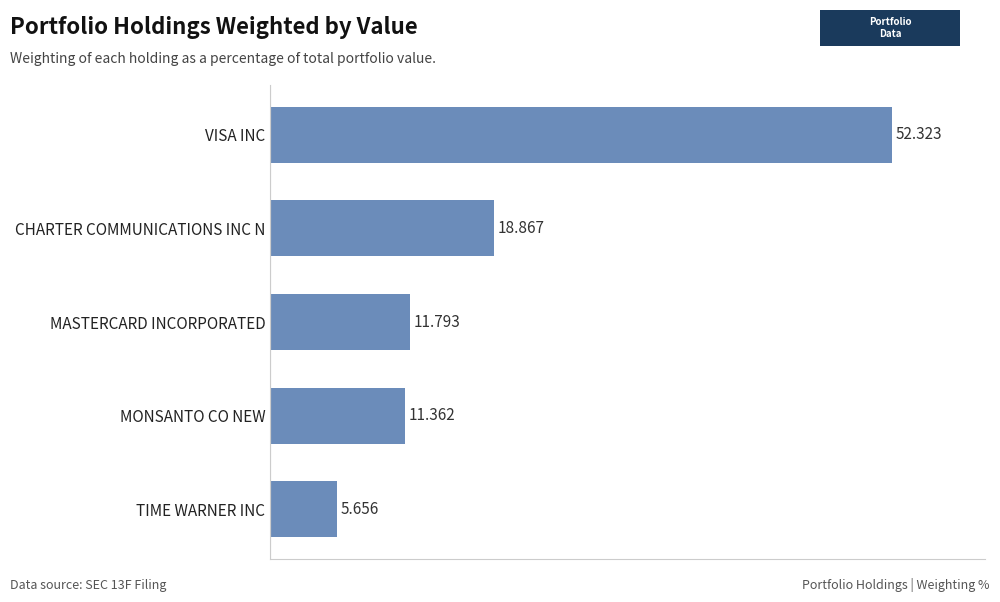

What is the label of the 5th bar from the top?

TIME WARNER INC